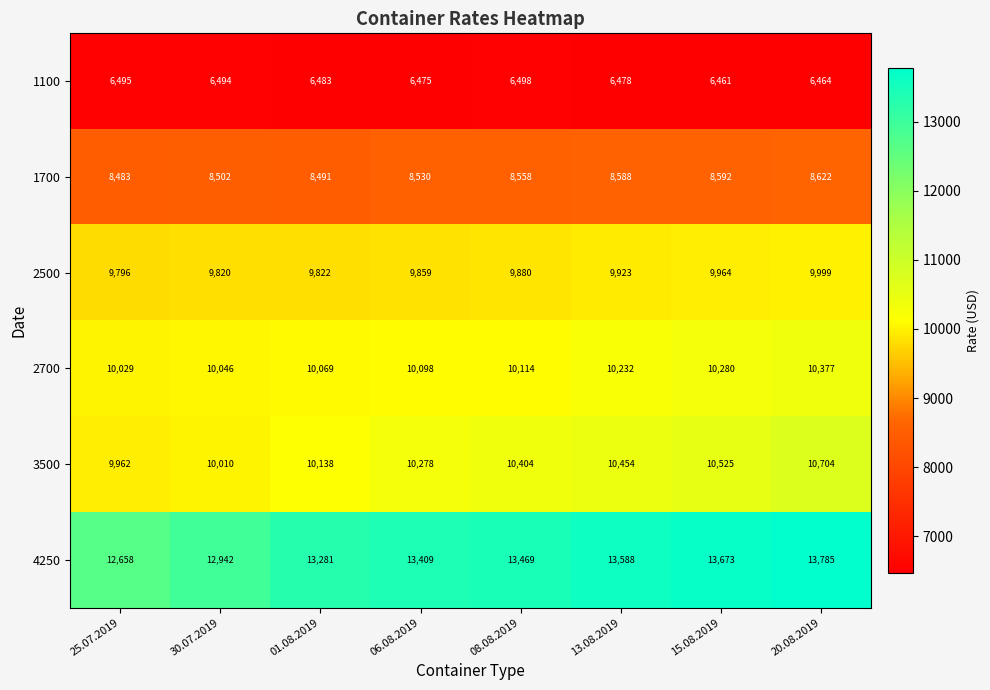

At how many categories does at least one series exceed 9017?

8